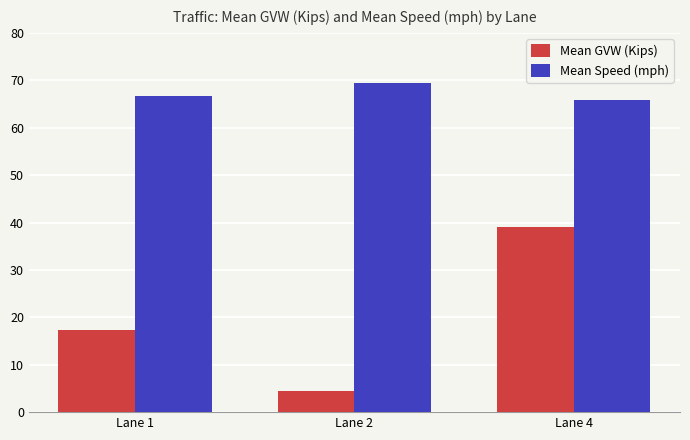

At how many categories does at least one series exceed 25?

3